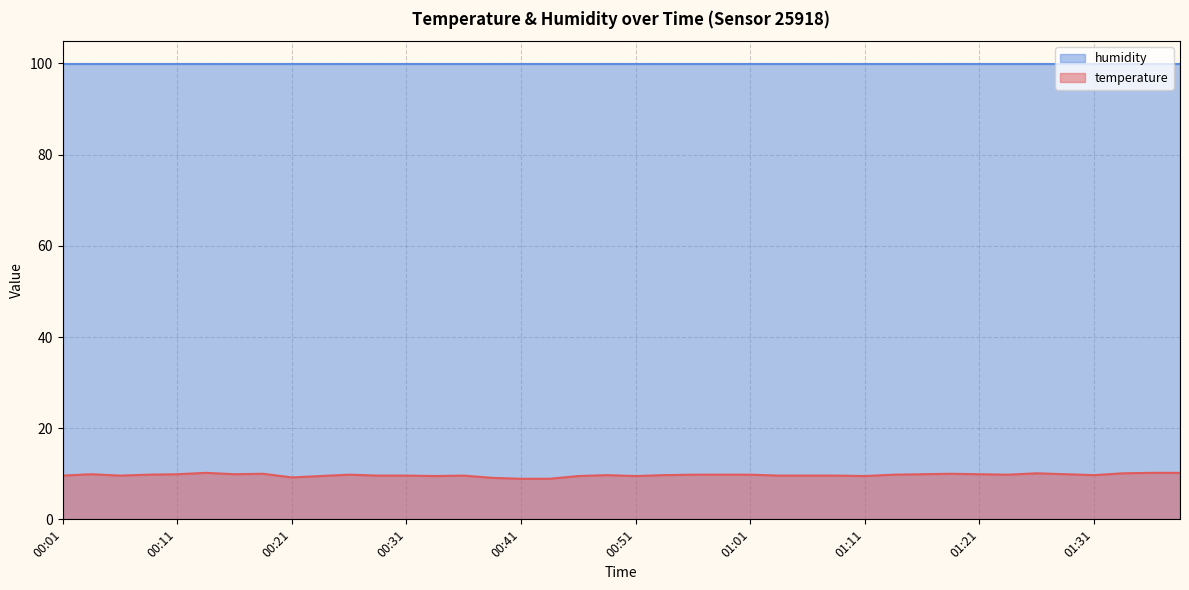

Which series has the largest total across all categories?

humidity